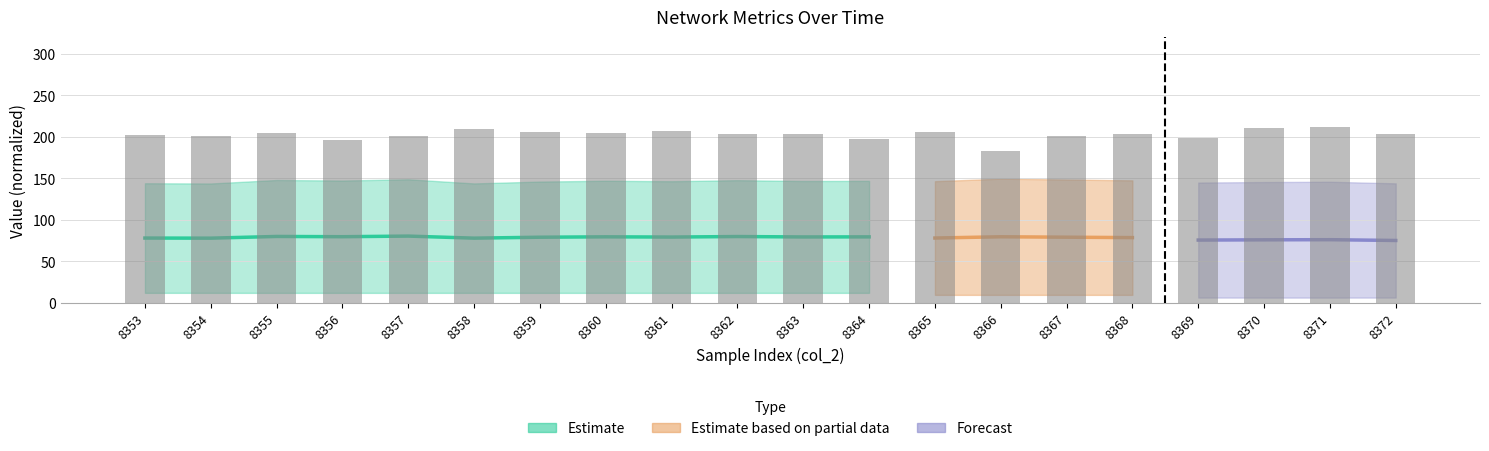

What is the smallest value displayed?

183.1